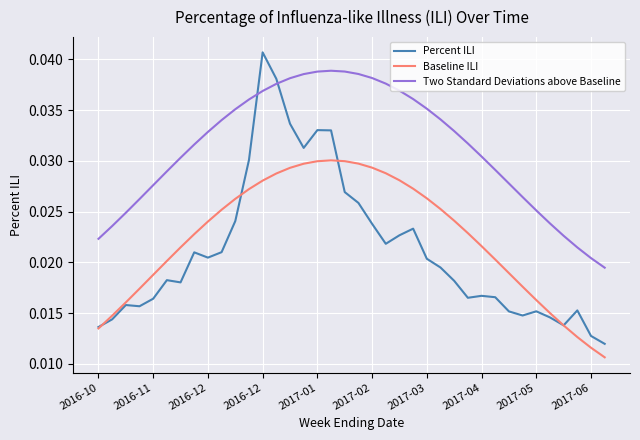

Which series has the largest total across all categories?

Two Standard Deviations above Baseline